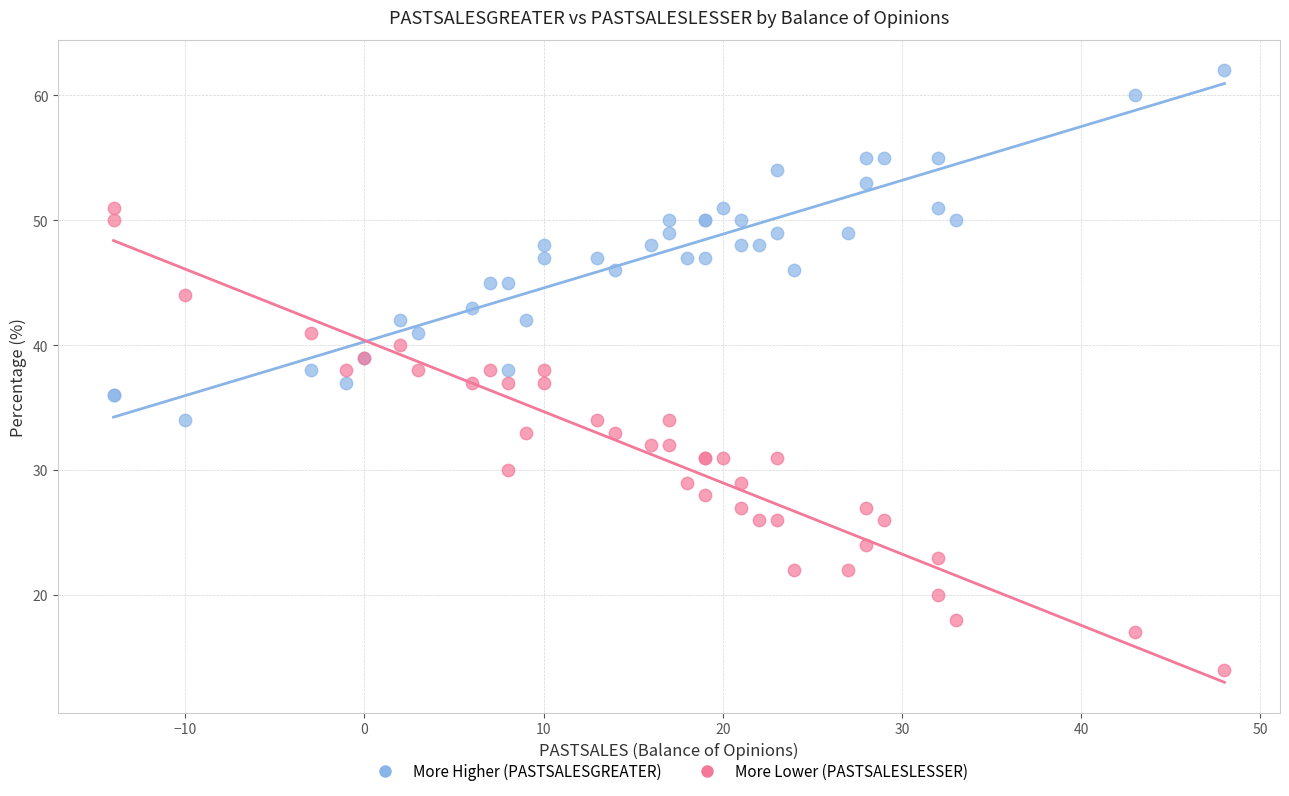

What are all the series names shown in the legend?

More Higher (PASTSALESGREATER), More Lower (PASTSALESLESSER)